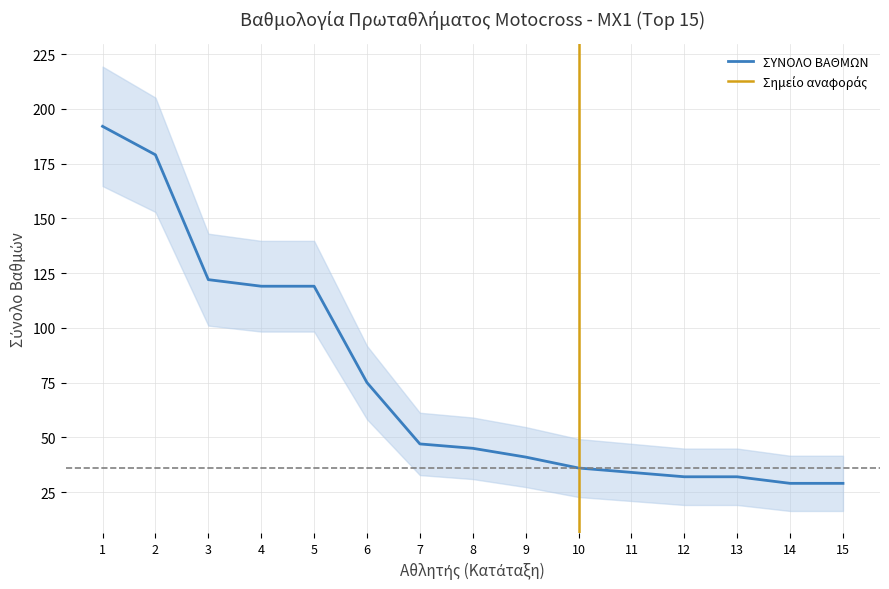

The ΣΥΝΟΛΟ ΒΑΘΜΩΝ series shows 41 at 9. True or false?

True